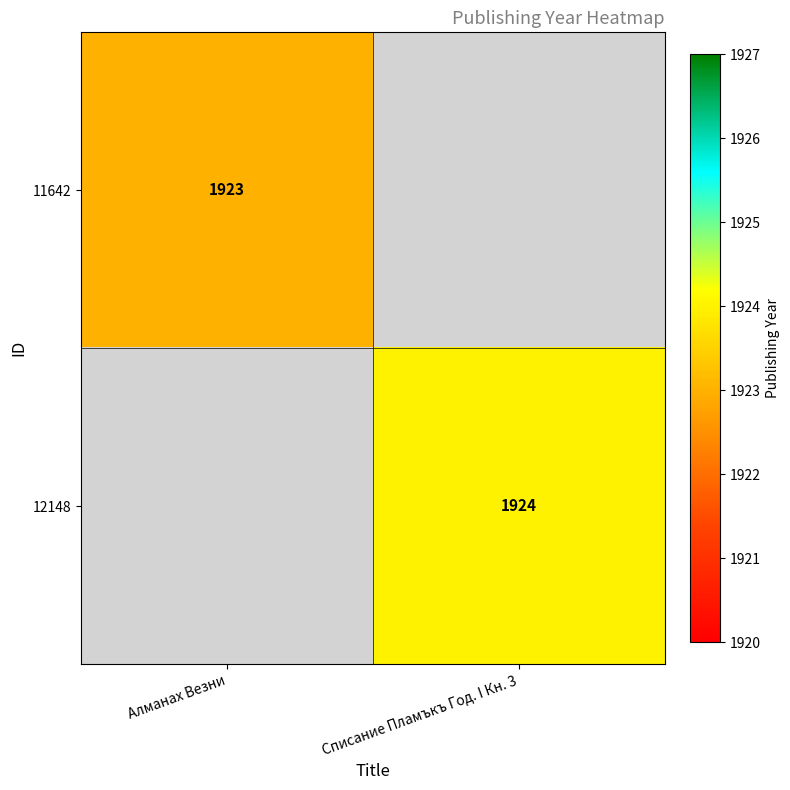

What is the total value across all series at Алманах Везни?

1923